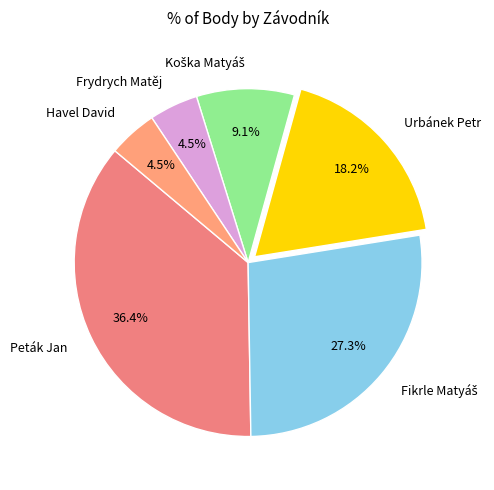

Does any single category account for the majority?

No